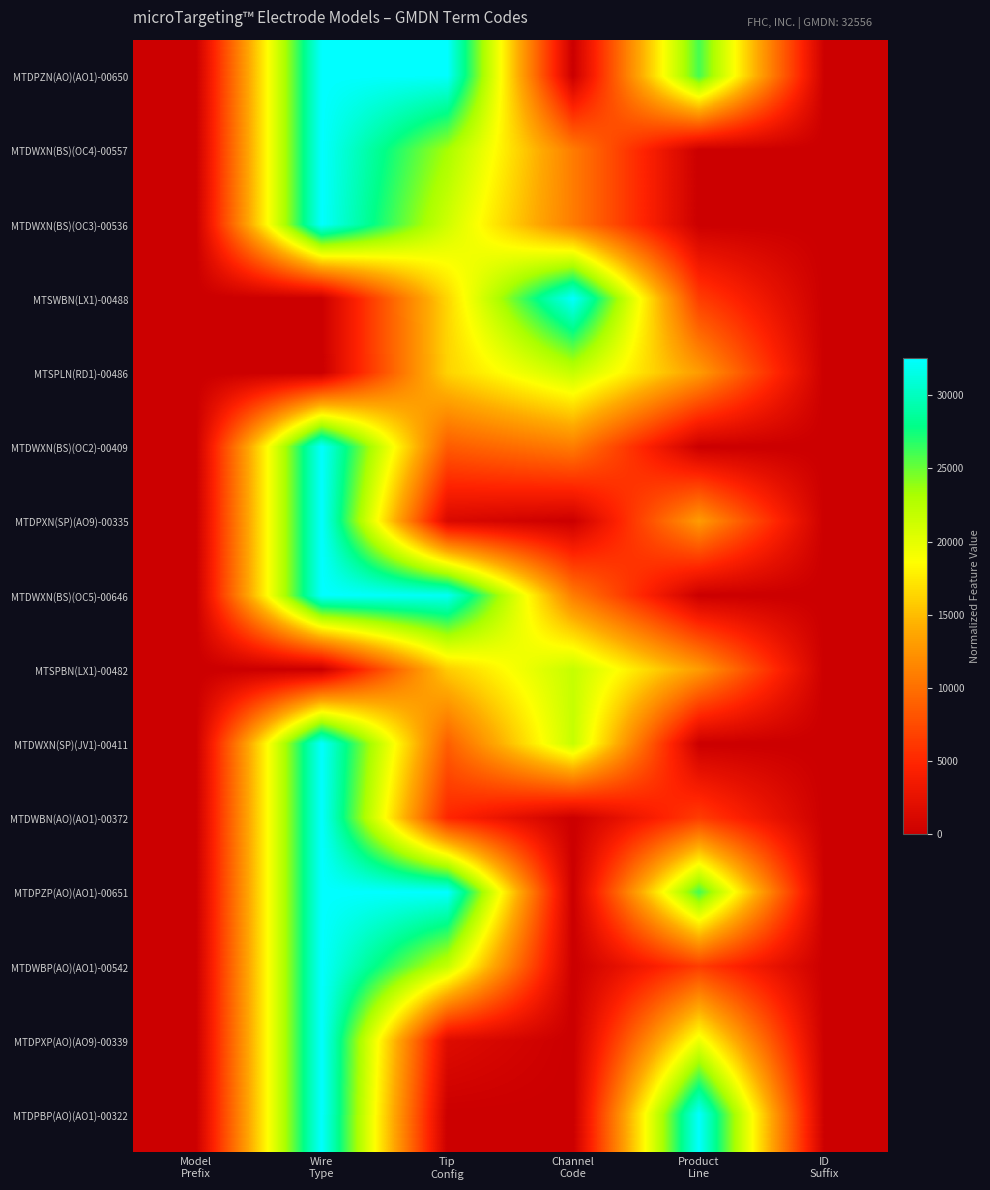

Reading left to right, list all the values displayed in this chart.

MTDPZN(AO)(AO1)-00650: Model
Prefix=0.0	Wire
Type=32556.0	Tip
Config=32457.0	Channel
Code=0.0	Product
Line=26044.8	ID
Suffix=0.0
MTDWXN(BS)(OC4)-00557: Model
Prefix=0.0	Wire
Type=32556.0	Tip
Config=23254.3	Channel
Code=10852.0	Product
Line=0.0	ID
Suffix=0.0
MTDWXN(BS)(OC3)-00536: Model
Prefix=0.0	Wire
Type=32556.0	Tip
Config=21176.2	Channel
Code=10852.0	Product
Line=0.0	ID
Suffix=0.0
MTSWBN(LX1)-00488: Model
Prefix=0.0	Wire
Type=0.0	Tip
Config=16426.4	Channel
Code=32556.0	Product
Line=6511.2	ID
Suffix=0.0
MTSPLN(RD1)-00486: Model
Prefix=0.0	Wire
Type=0.0	Tip
Config=16228.5	Channel
Code=21704.0	Product
Line=13022.4	ID
Suffix=0.0
MTDWXN(BS)(OC2)-00409: Model
Prefix=0.0	Wire
Type=32556.0	Tip
Config=8609.0	Channel
Code=10852.0	Product
Line=0.0	ID
Suffix=0.0
MTDPXN(SP)(AO9)-00335: Model
Prefix=0.0	Wire
Type=32556.0	Tip
Config=1286.4	Channel
Code=0.0	Product
Line=13022.4	ID
Suffix=0.0
MTDWXN(BS)(OC5)-00646: Model
Prefix=0.0	Wire
Type=32556.0	Tip
Config=32061.2	Channel
Code=10852.0	Product
Line=0.0	ID
Suffix=0.0
MTSPBN(LX1)-00482: Model
Prefix=0.0	Wire
Type=0.0	Tip
Config=15832.7	Channel
Code=21704.0	Product
Line=13022.4	ID
Suffix=0.0
MTDWXN(SP)(JV1)-00411: Model
Prefix=0.0	Wire
Type=32556.0	Tip
Config=8806.9	Channel
Code=21704.0	Product
Line=0.0	ID
Suffix=0.0
MTDWBN(AO)(AO1)-00372: Model
Prefix=0.0	Wire
Type=32556.0	Tip
Config=4947.7	Channel
Code=0.0	Product
Line=6511.2	ID
Suffix=0.0
MTDPZP(AO)(AO1)-00651: Model
Prefix=0.0	Wire
Type=32556.0	Tip
Config=32556.0	Channel
Code=0.0	Product
Line=26044.8	ID
Suffix=0.0
MTDWBP(AO)(AO1)-00542: Model
Prefix=0.0	Wire
Type=32556.0	Tip
Config=21770.0	Channel
Code=0.0	Product
Line=6511.2	ID
Suffix=0.0
MTDPXP(AO)(AO9)-00339: Model
Prefix=0.0	Wire
Type=32556.0	Tip
Config=1682.2	Channel
Code=0.0	Product
Line=19533.6	ID
Suffix=0.0
MTDPBP(AO)(AO1)-00322: Model
Prefix=0.0	Wire
Type=32556.0	Tip
Config=0.0	Channel
Code=0.0	Product
Line=32556.0	ID
Suffix=0.0